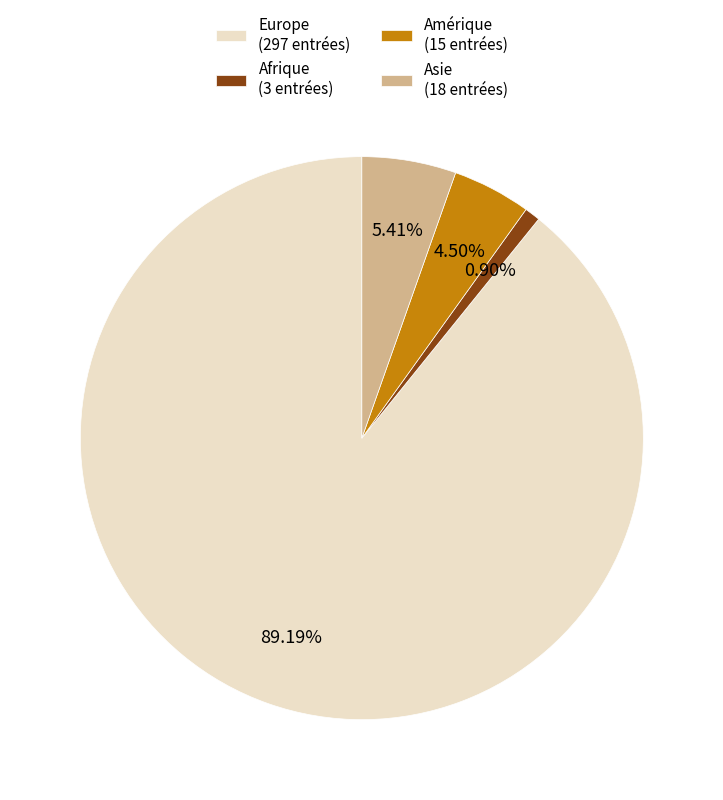

To the nearest percent, what is the combined percentage of Afrique and Amérique?

5%